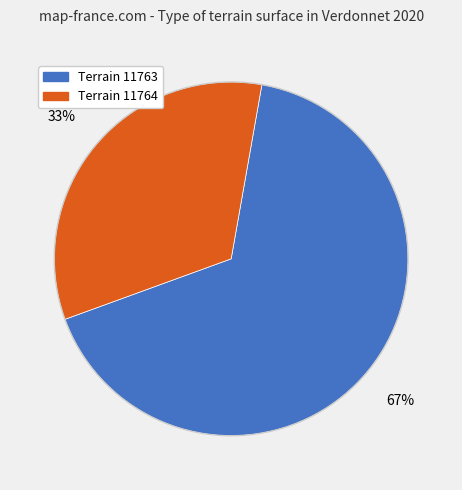

Is there a majority slice in this chart?

Yes